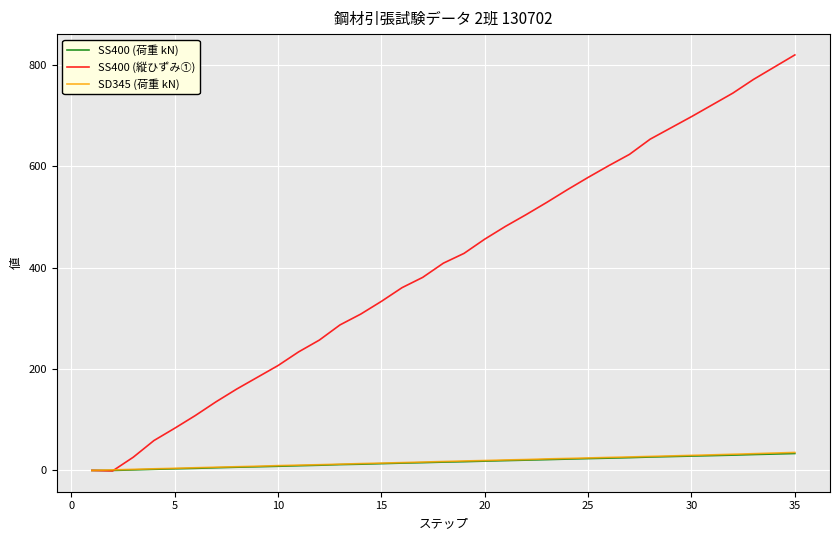

Which series has the largest total across all categories?

SS400 (縦ひずみ①)